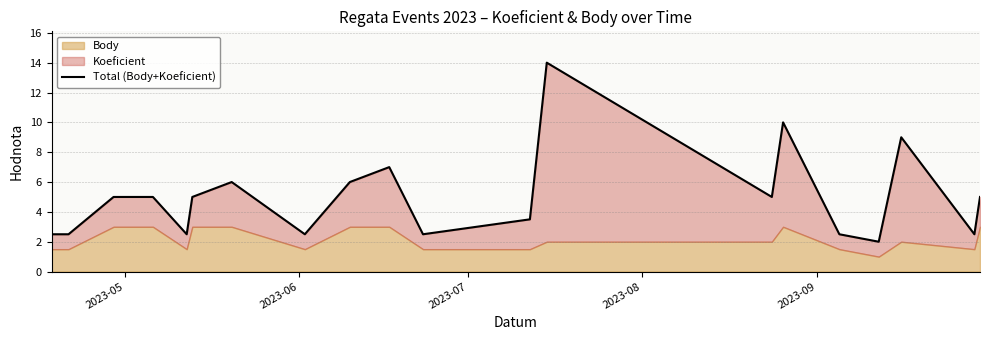

How many points are higher than both their immediate neighbors (excluding endpoints)?

5